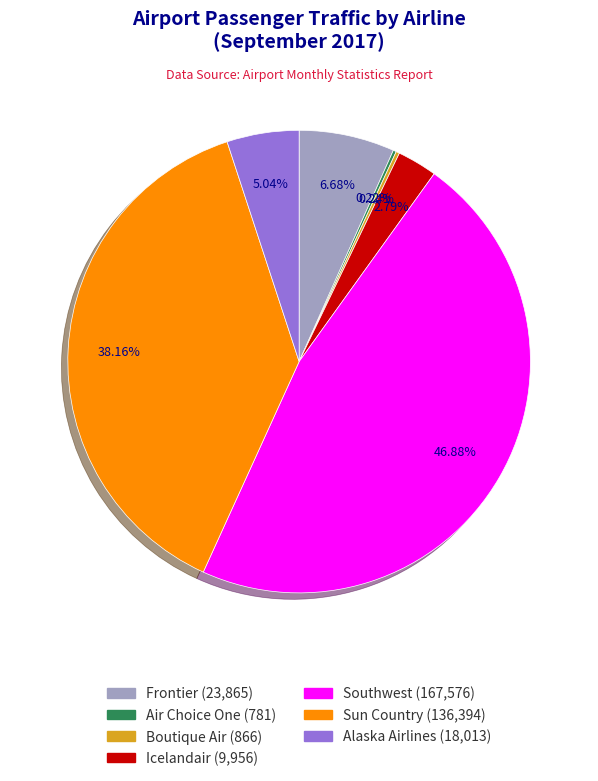

To the nearest percent, what portion does Frontier represent?

7%